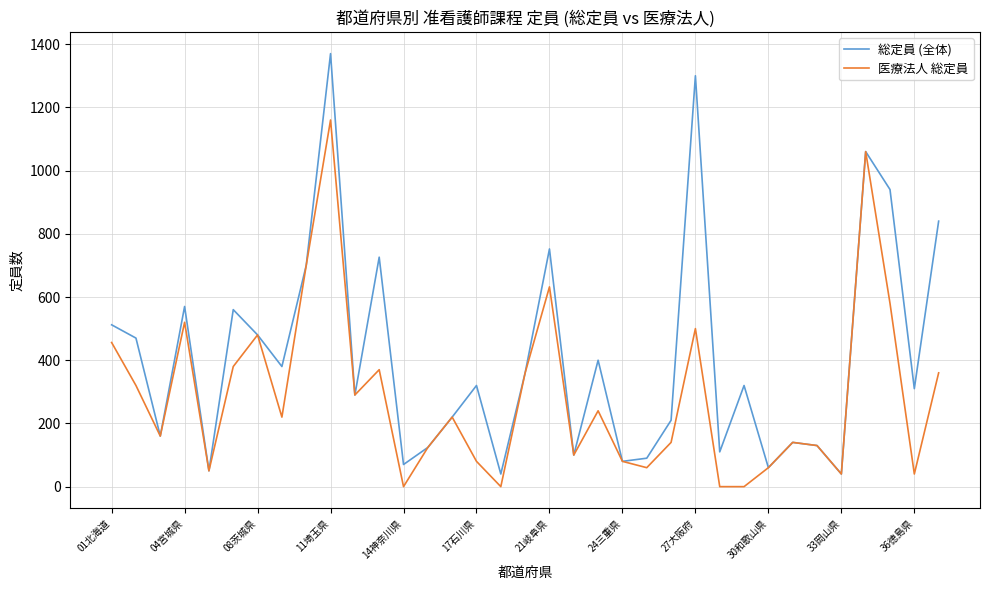

Which series has the largest total across all categories?

総定員 (全体)